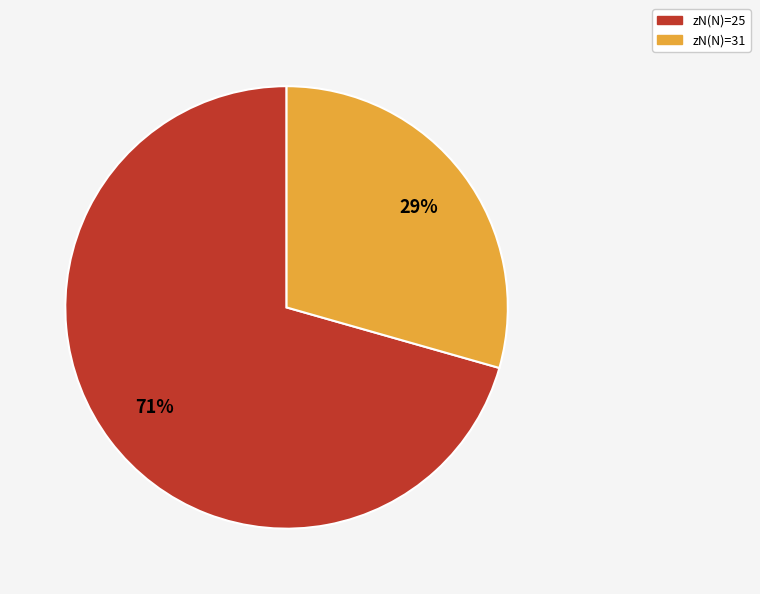

Is there a majority slice in this chart?

Yes